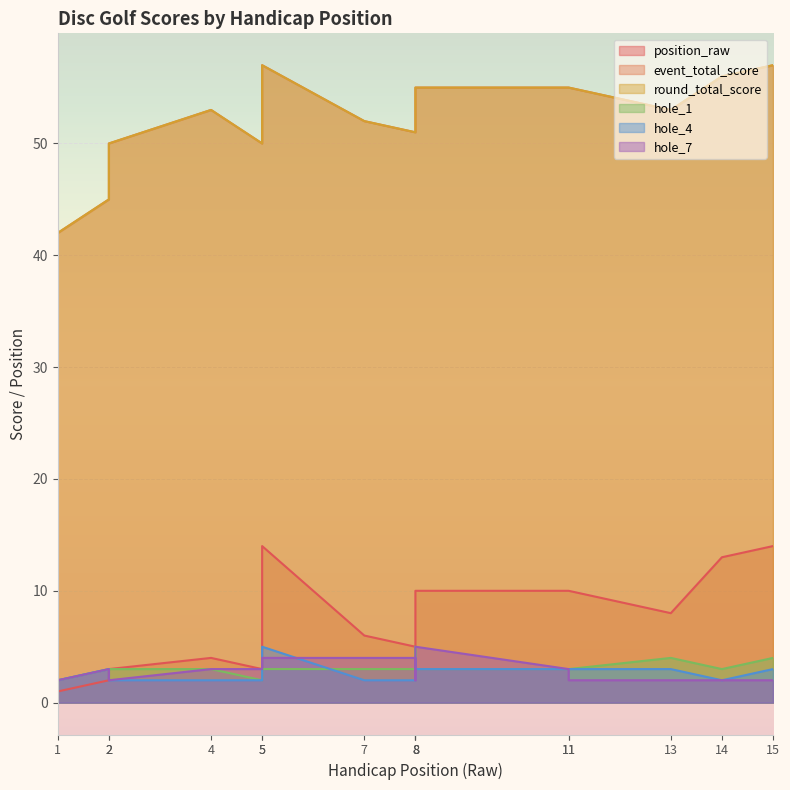

Is the value of hole_4 at 8 greater than the value of round_total_score at 11?

No